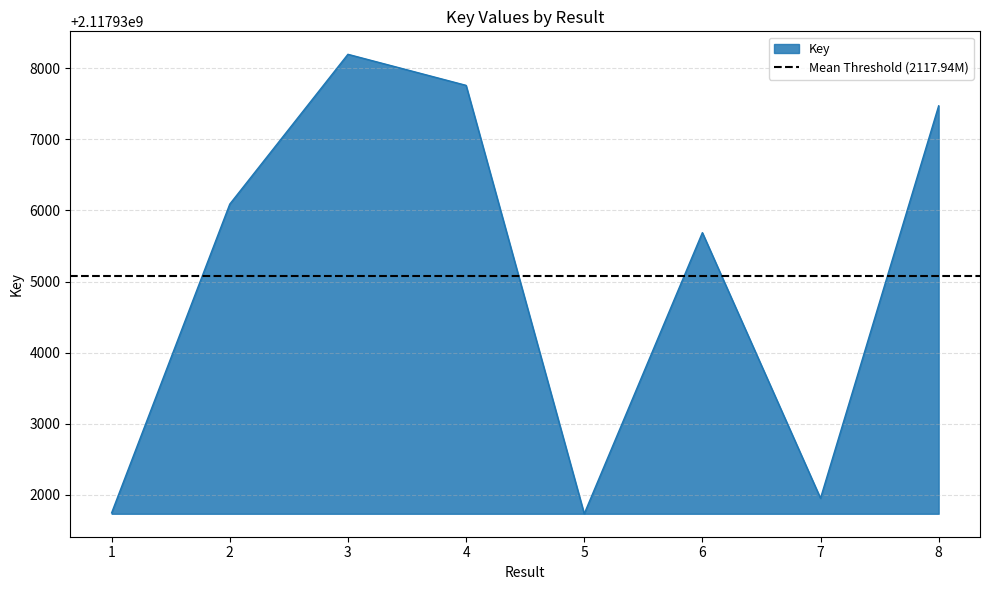

What is the approximate value at 1, to the nearest 10?

2117931740